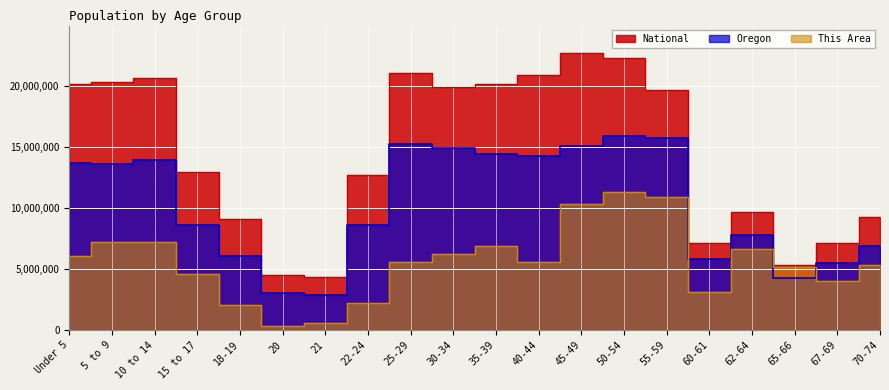

True or false: This Area and National cross at least once.

False